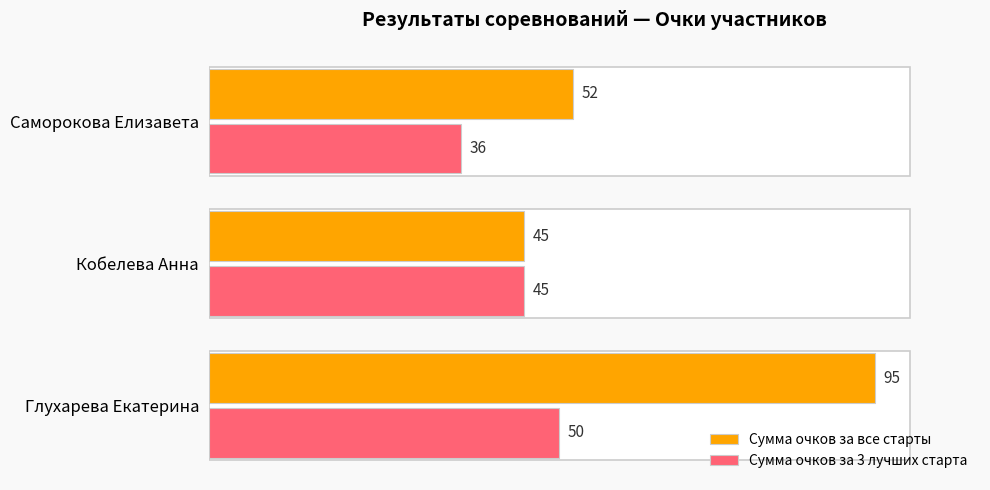

How many distinct data groups are displayed?

2